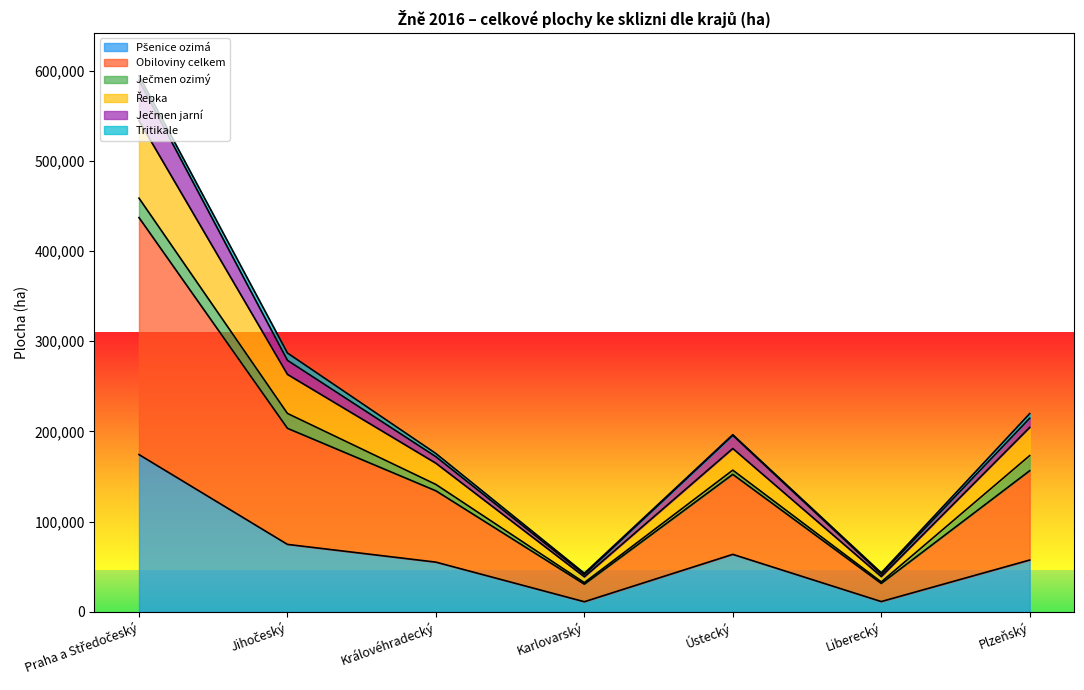

True or false: Pšenice ozimá and Řepka intersect in this chart.

False